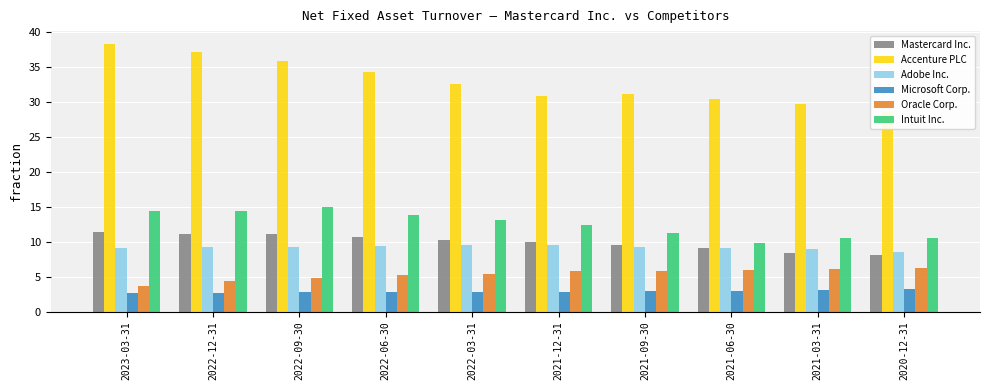

What is the label of the 4th bar from the left?

2022-06-30